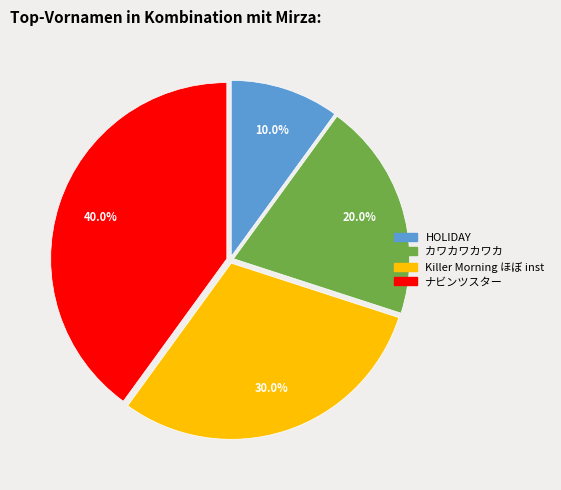

Is it true that HOLIDAY is 19% of the pie?

False